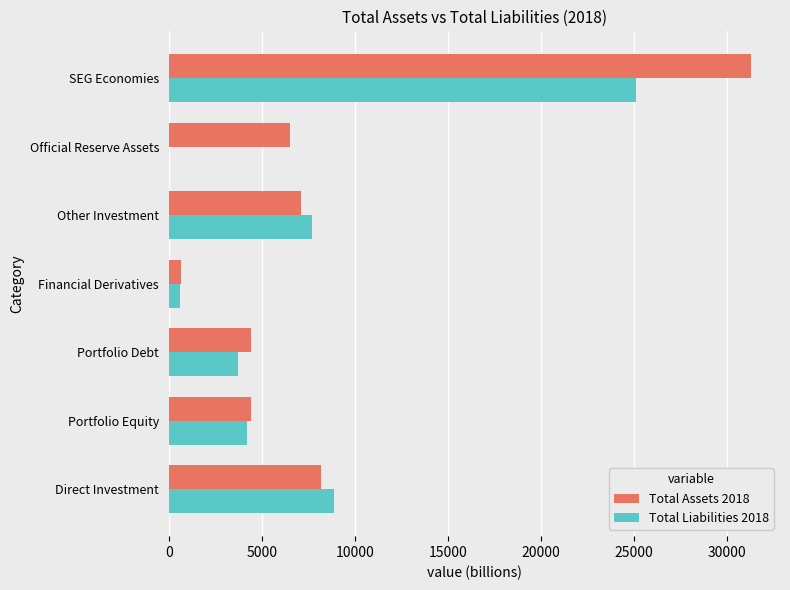

True or false: Total Liabilities 2018 has a value of 3693.7 at Portfolio Debt.

True